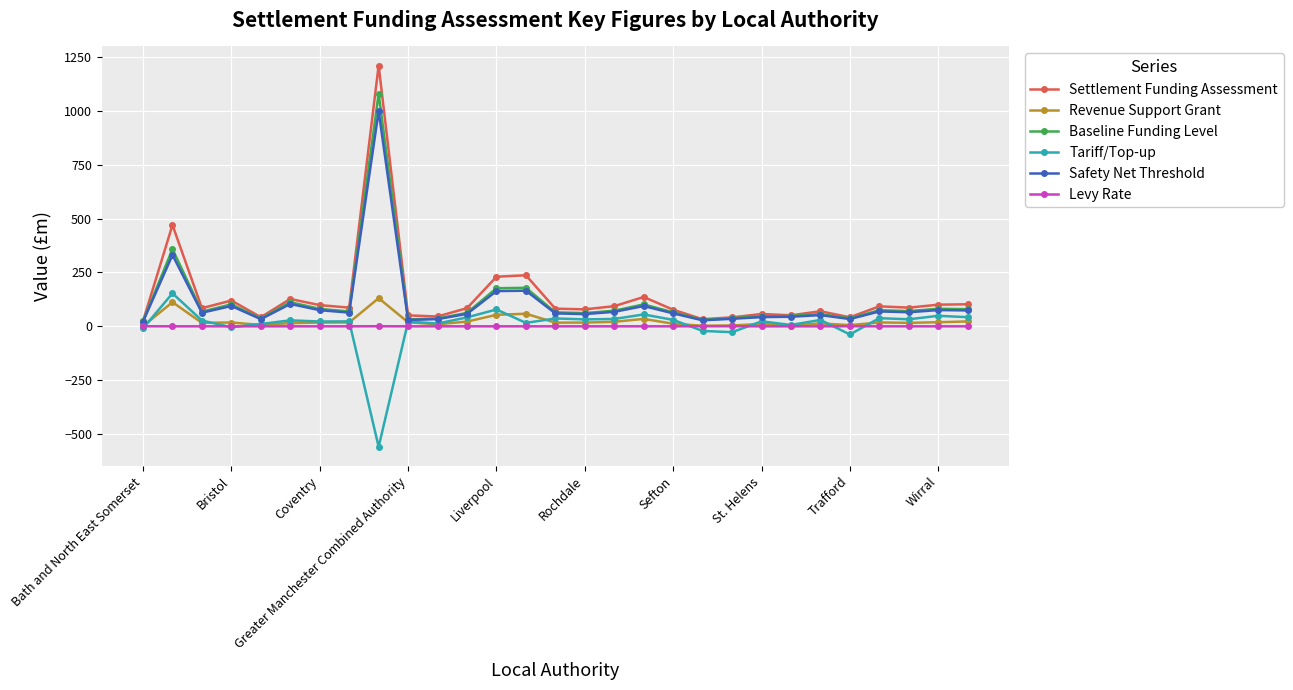

What is the lowest value of the Tariff/Top-up series?

-559.4